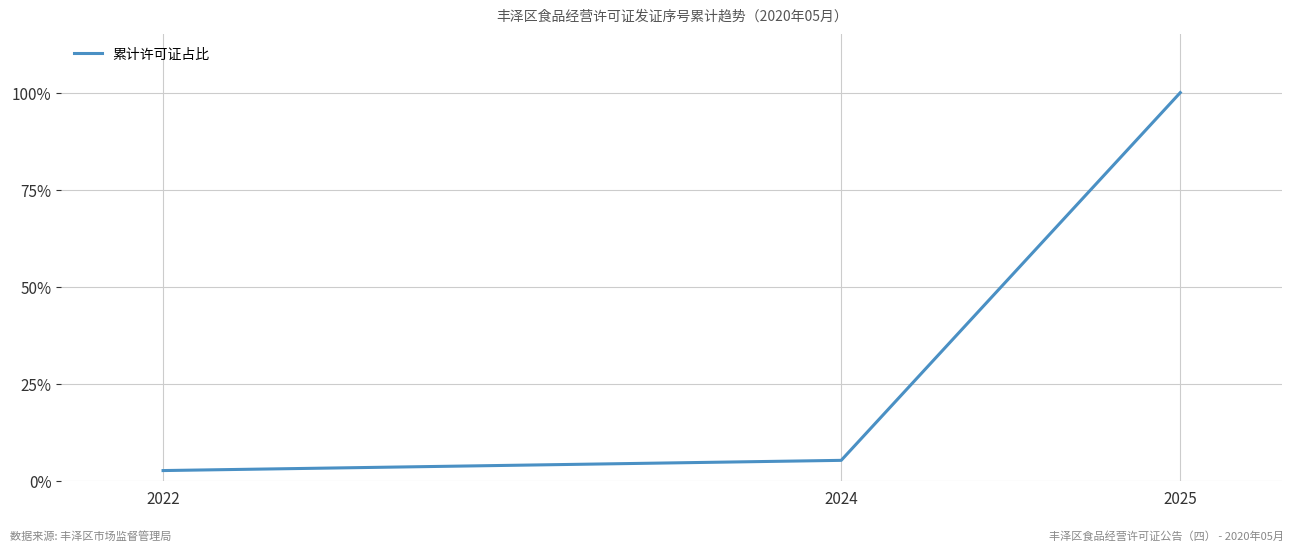

List the labels in order of value, largest first.

2025, 2024, 2022